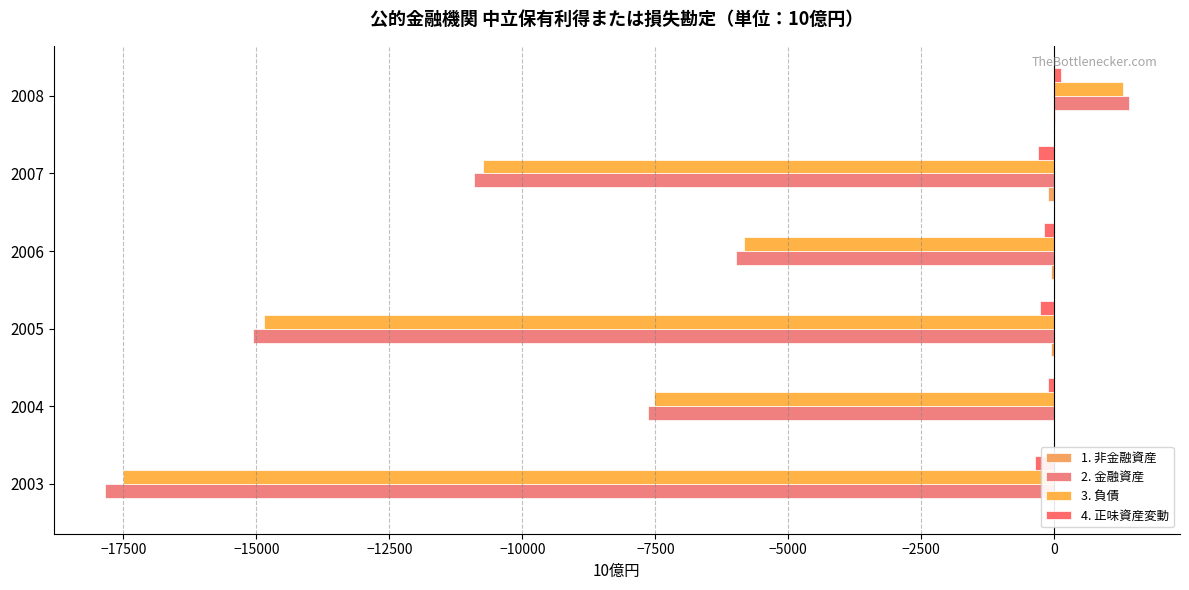

What is the lowest value of the 1. 非金融資産 series?

-118.5